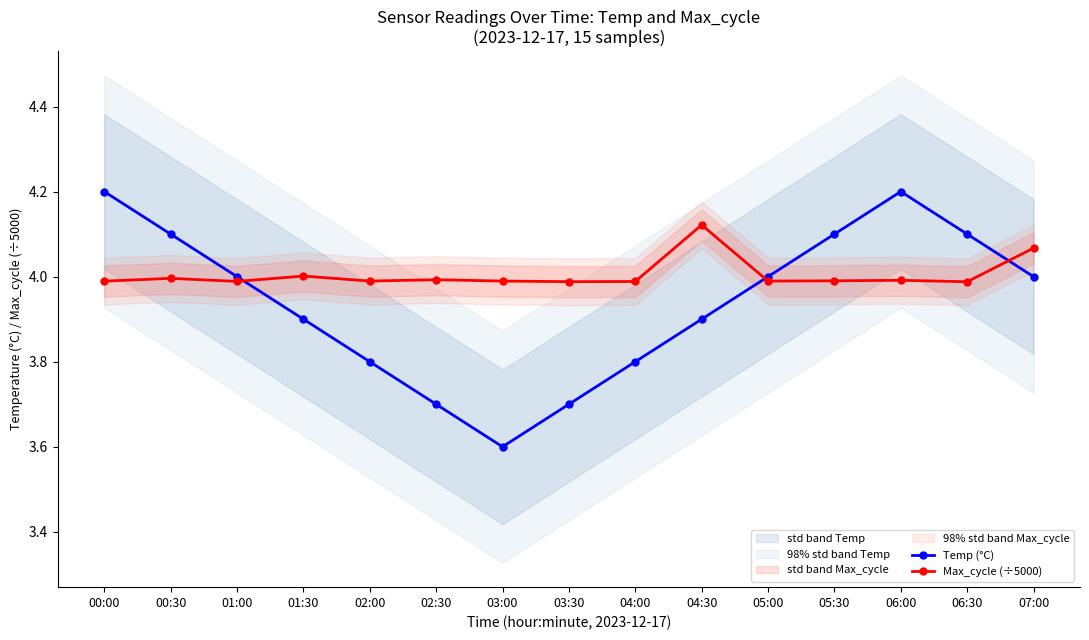

Which category has the highest value in the Max_cycle (÷5000) series?

04:30